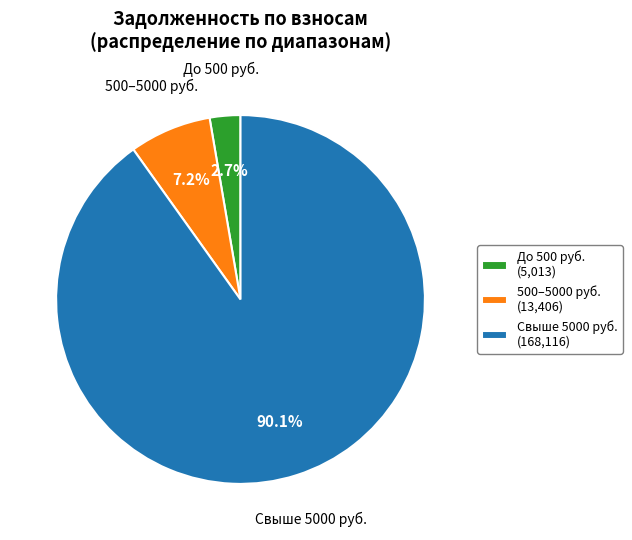

Between 500–5000 руб. (13,406) and До 500 руб. (5,013), which is larger?

500–5000 руб. (13,406)